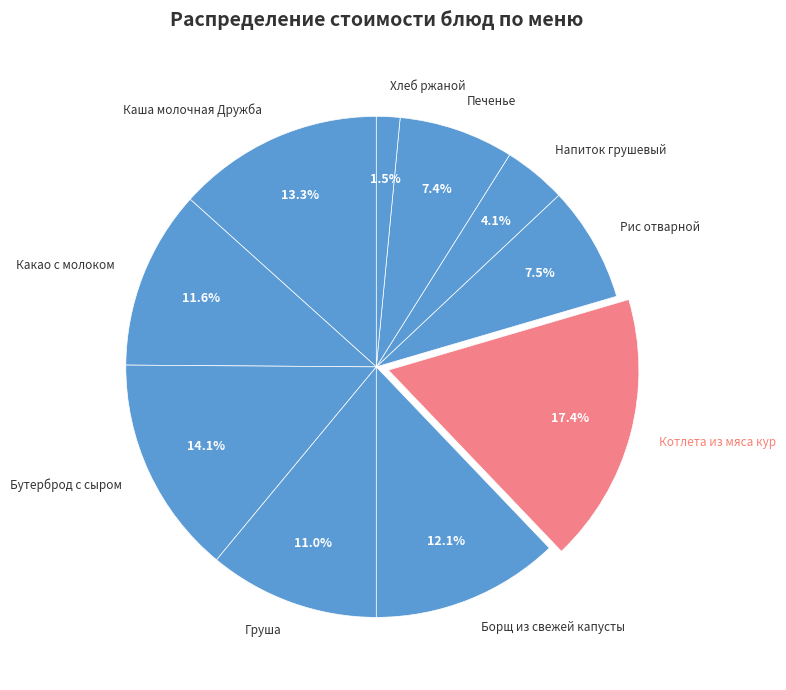

What percentage is NOT represented by Напиток грушевый?

95.9%